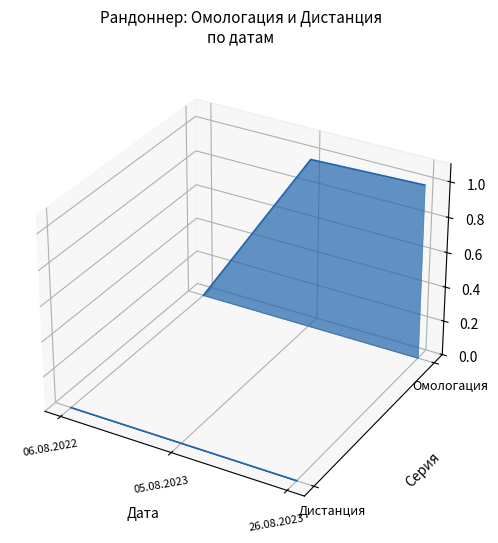

How many lines are shown in the chart?

1